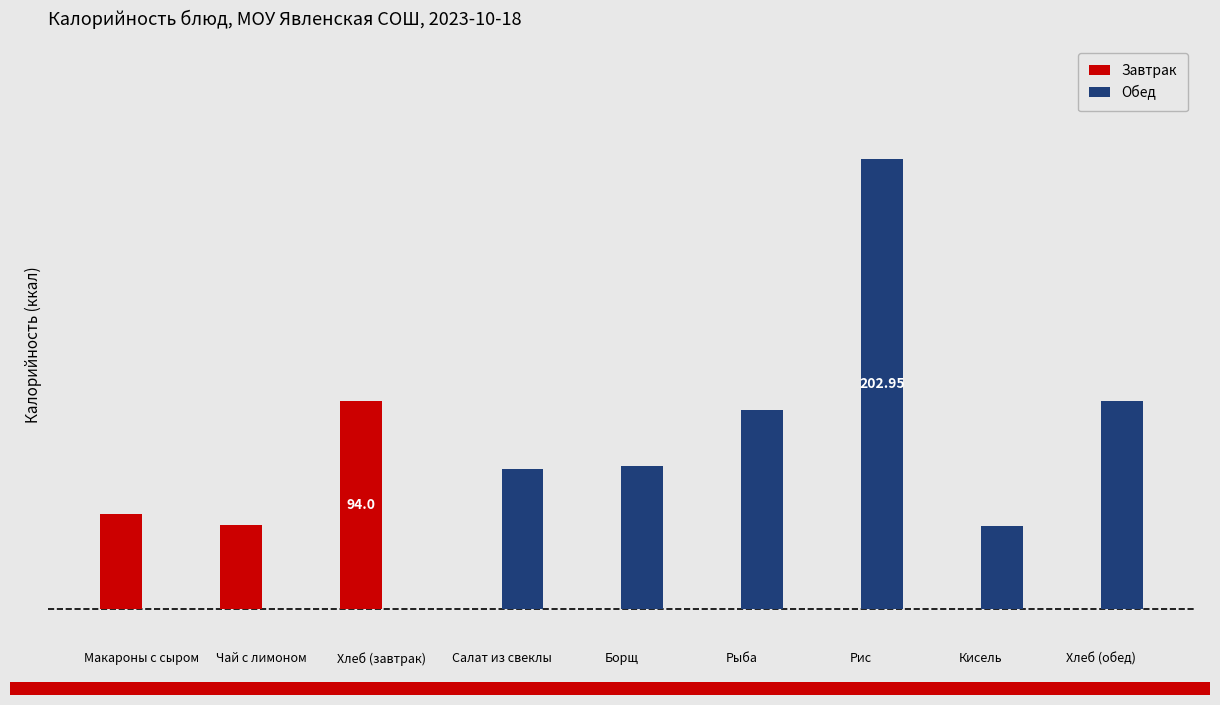

Which series has the widest spread of values?

Обед